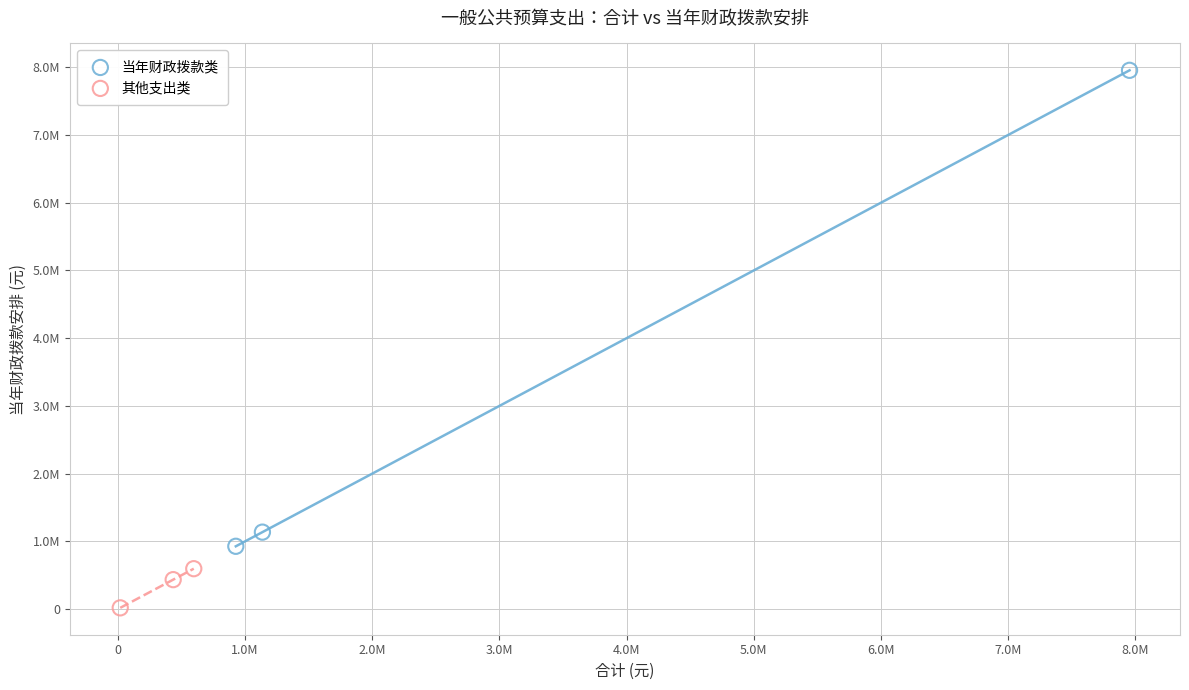

What are all the series names shown in the legend?

当年财政拨款类, 其他支出类